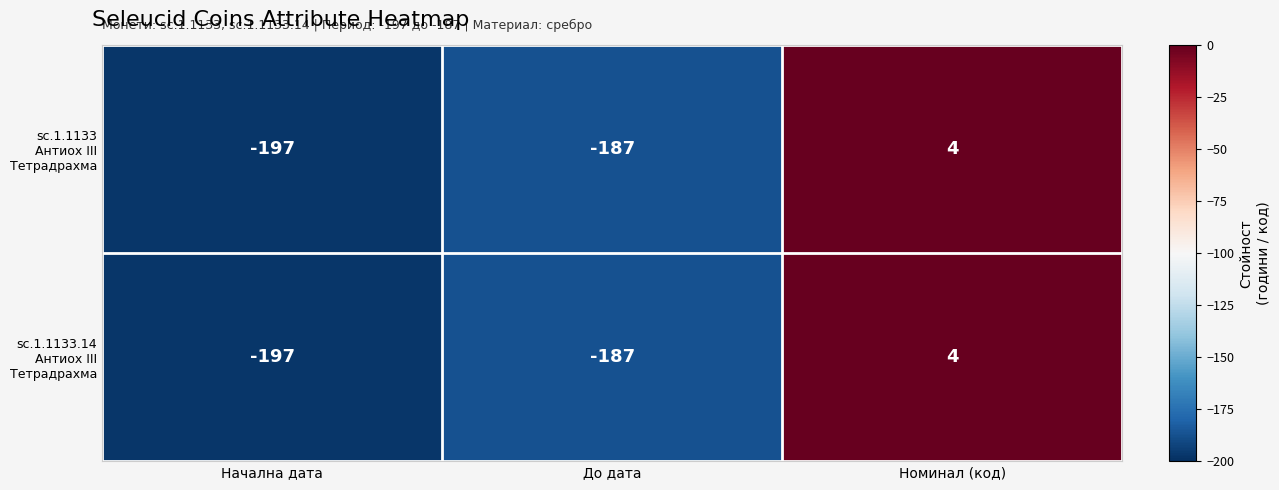

At which category is the sum across all series the highest?

Номинал (код)